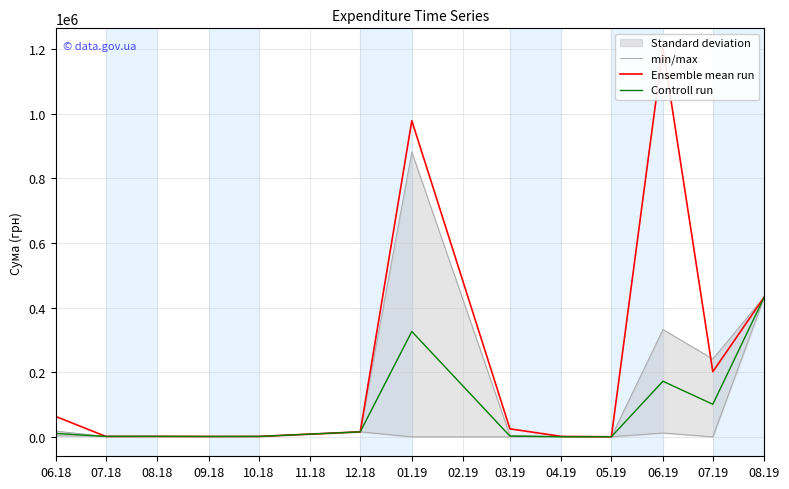

What is the maximum value for Controll run?

433414.4